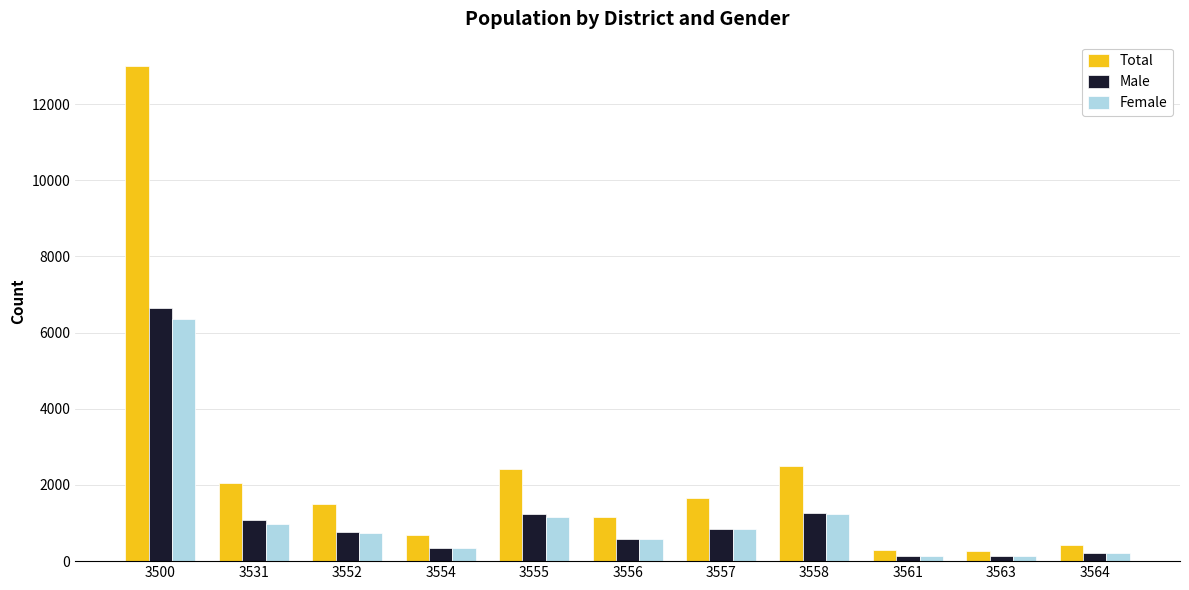

How many bars are there in total?

33